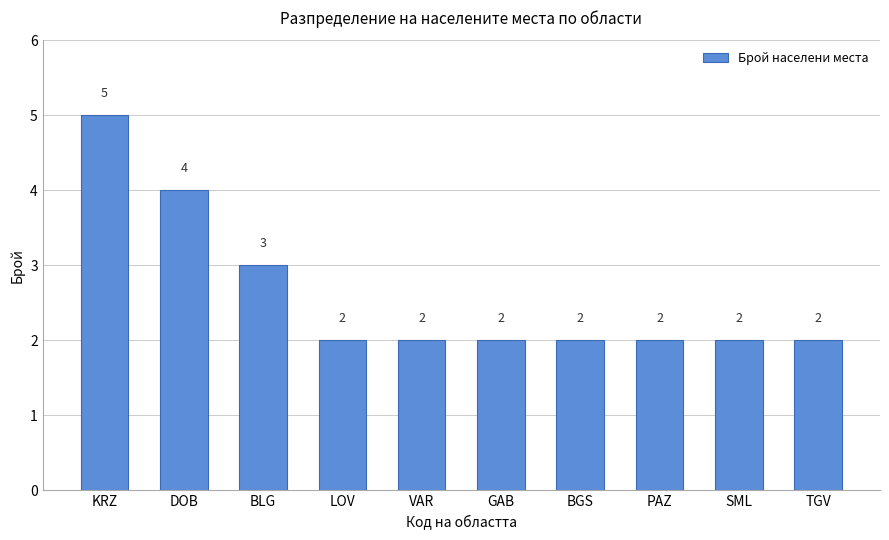

What is the change in value from KRZ to BGS?

-3